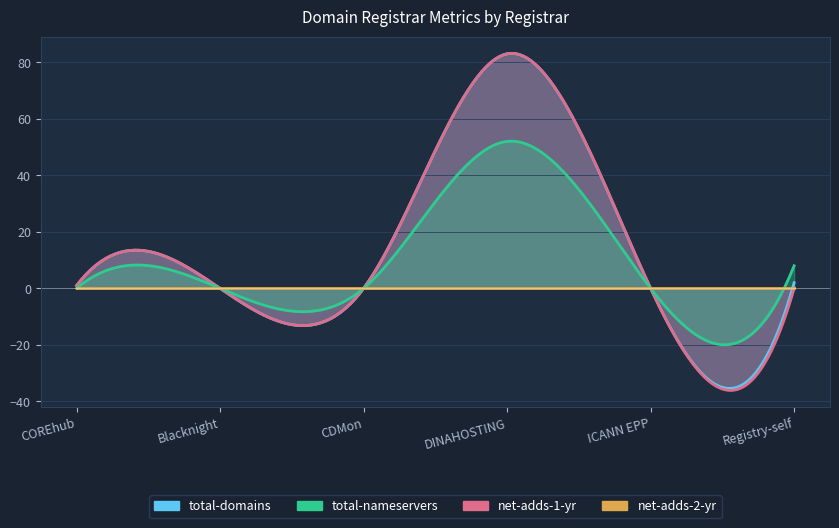

True or false: total-nameservers and net-adds-1-yr cross at least once.

False